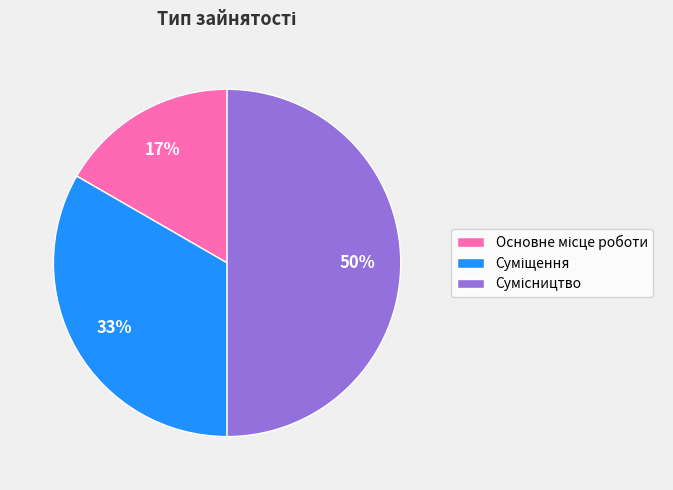

To the nearest percent, what is the difference between the largest and smallest slice percentages?

33%